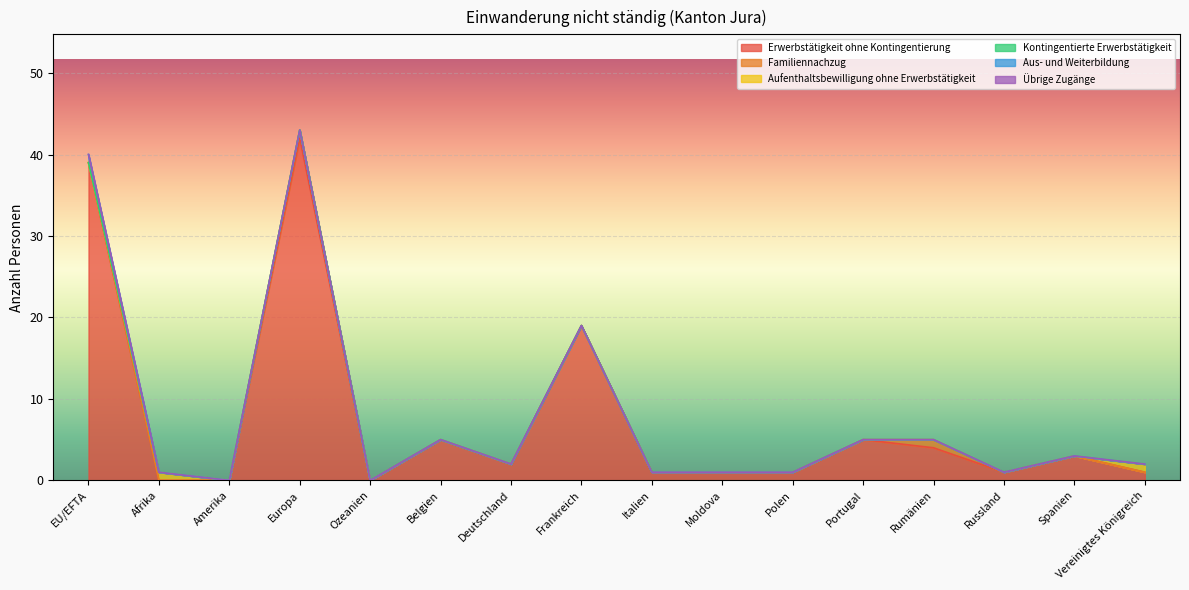

Between Deutschland and Moldova, which is larger?

Deutschland